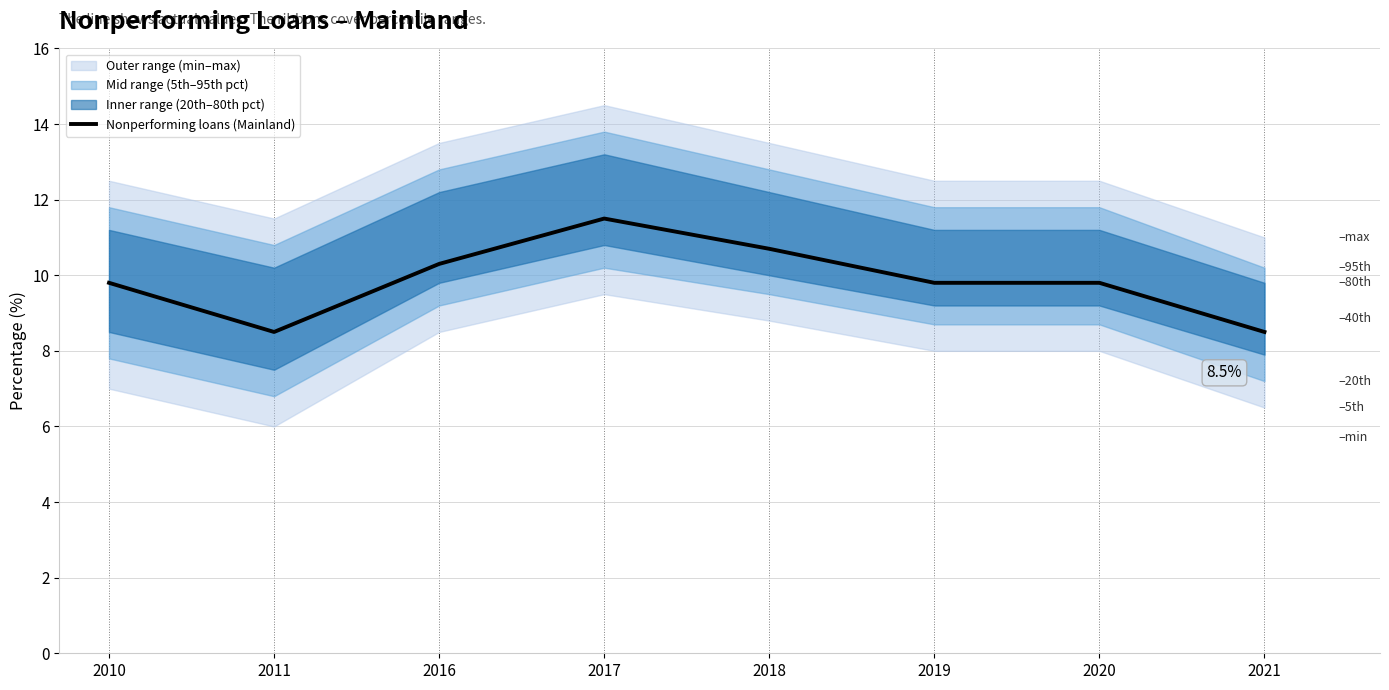

Which has a higher value, 2010 or 2020?

2010